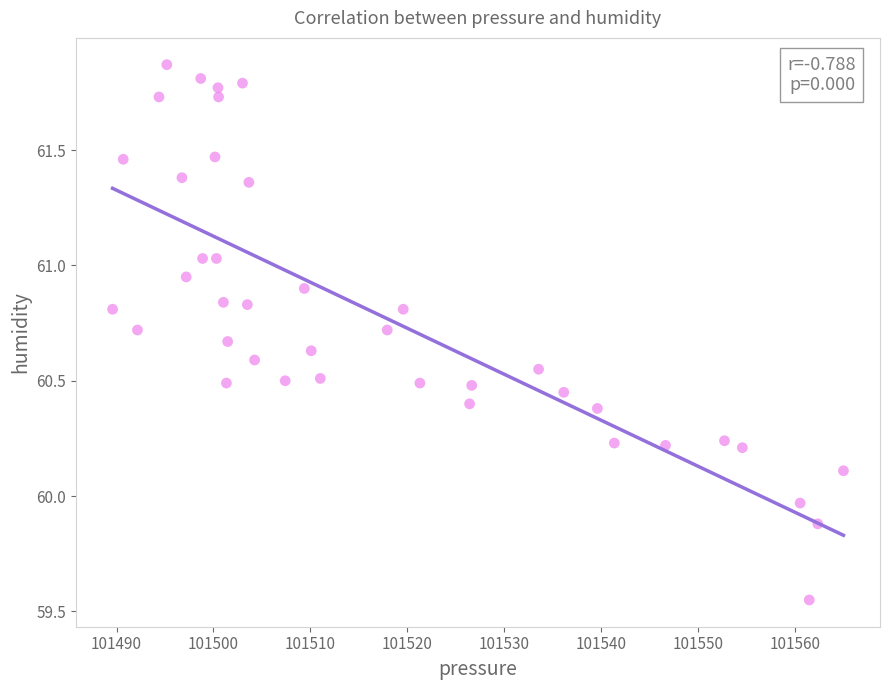

What is the range of Y values (max minus min)?

2.3